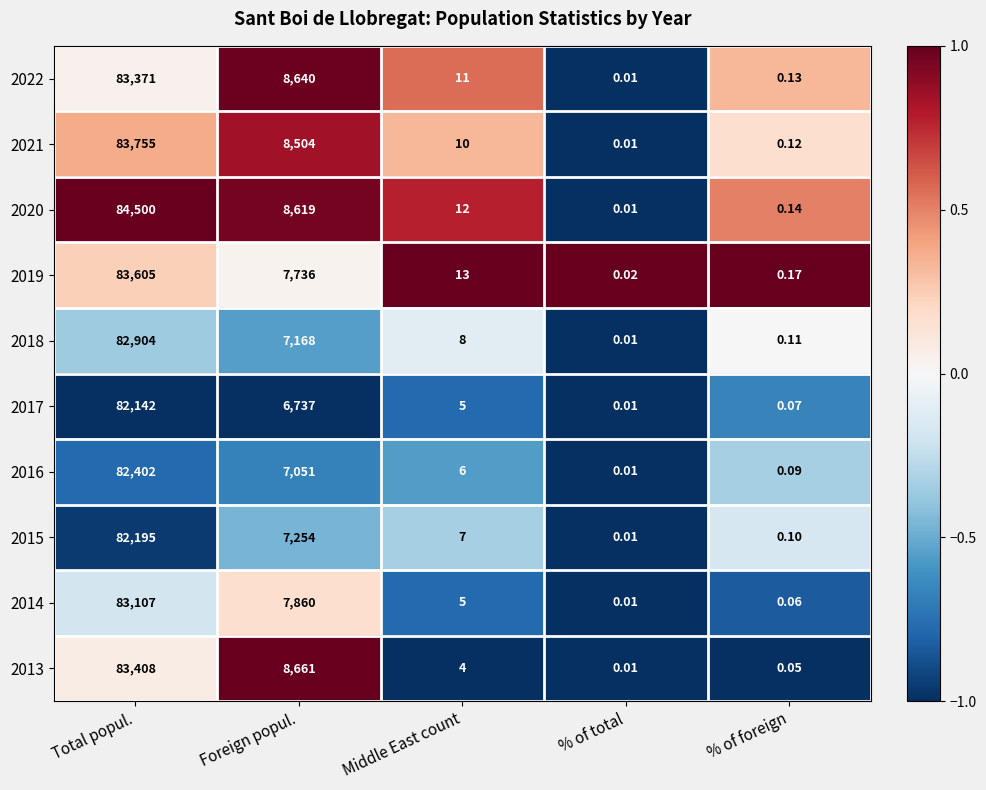

Where is 2021 nearest to the value 41877?

Foreign popul.